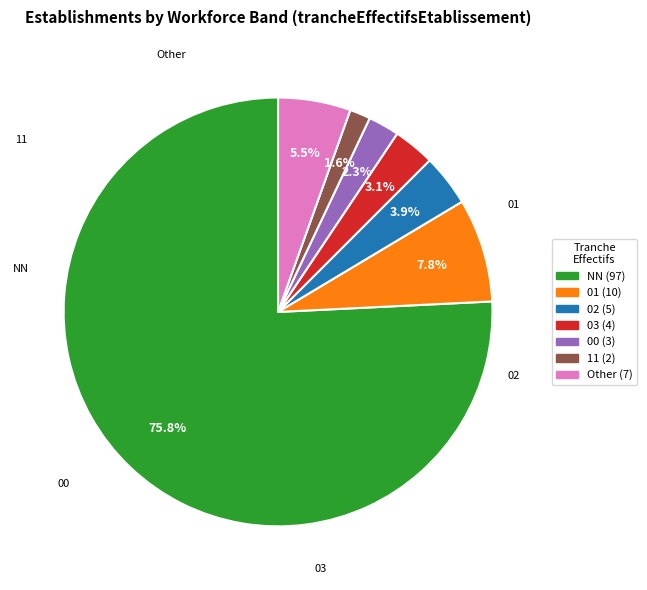

Which has a higher value, 00 or 02?

02